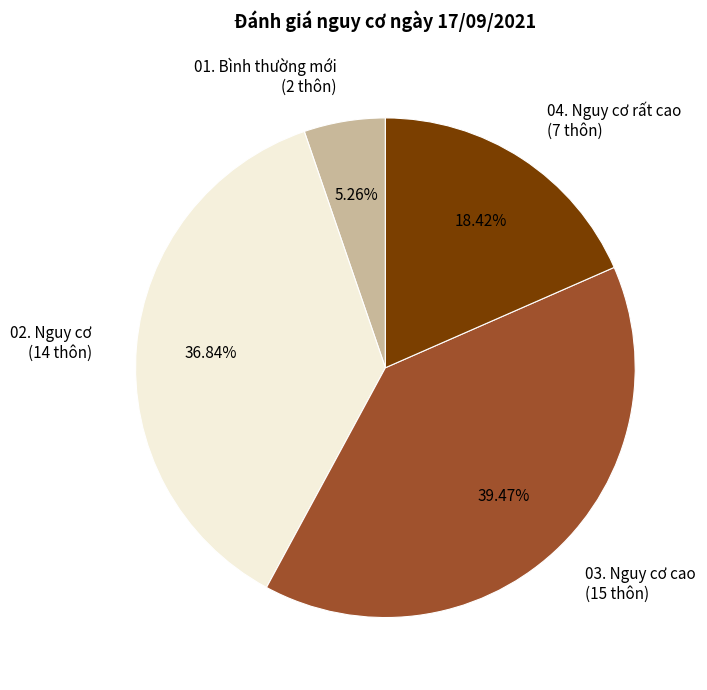

Count the number of slices in the pie.

4